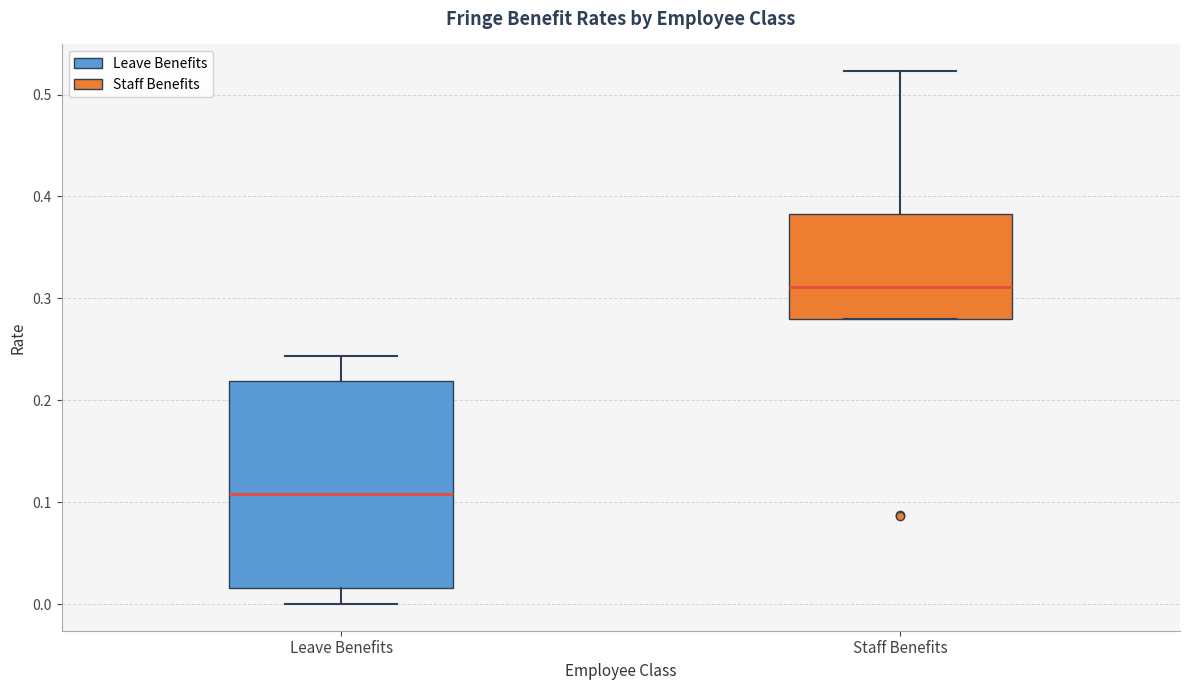

Reading left to right, read every box against the y-axis: the position of its median line, the range the box covers, and the ends of its whiskers. The values are not printed on the chart, so give them approximately, as read against the axis.

Leave Benefits: median 0.11, box 0.02 to 0.22, whiskers 0.00 to 0.24
Staff Benefits: median 0.31, box 0.28 to 0.38, whiskers 0.28 to 0.52